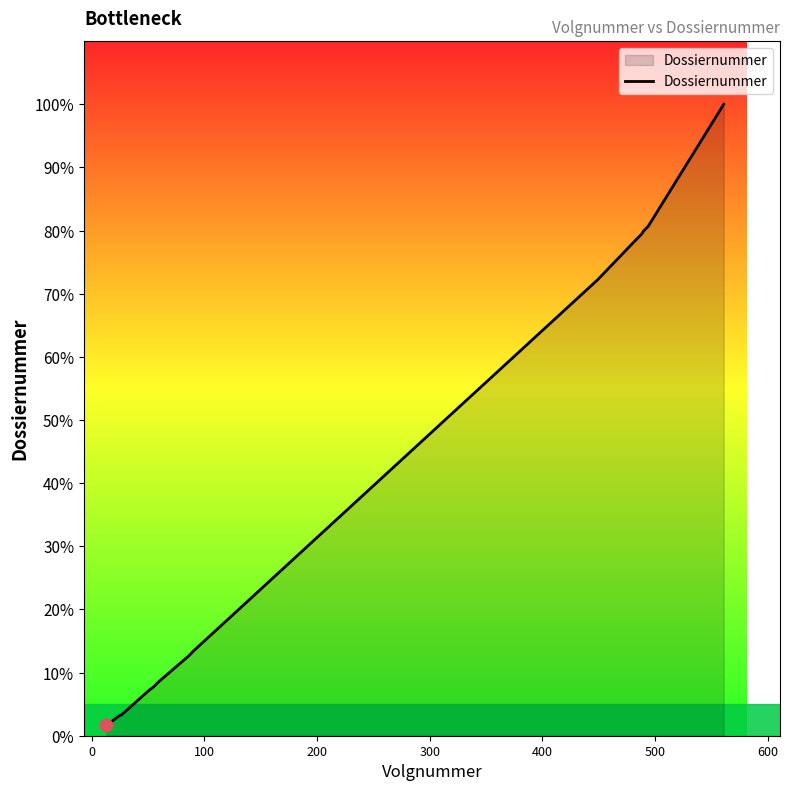

What is the maximum value shown in the chart?

100.0